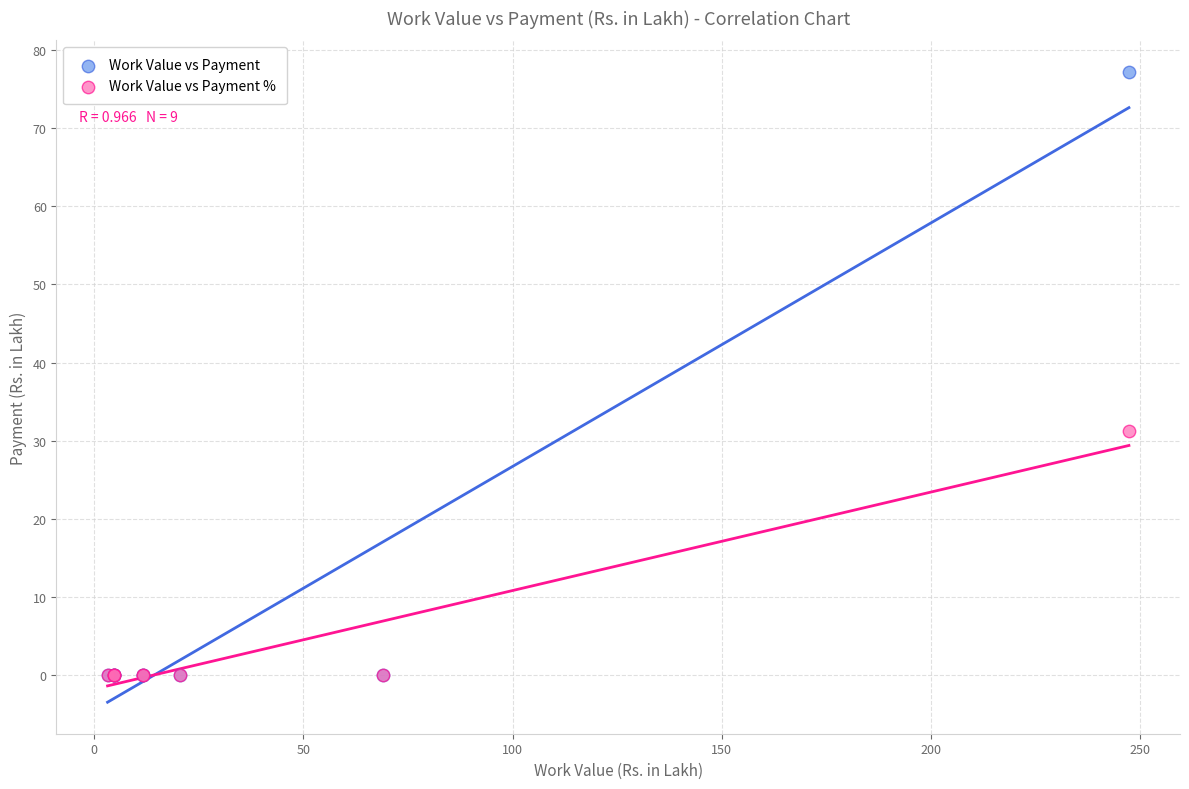

Across all series, what Y value is closest to 38?

31.2